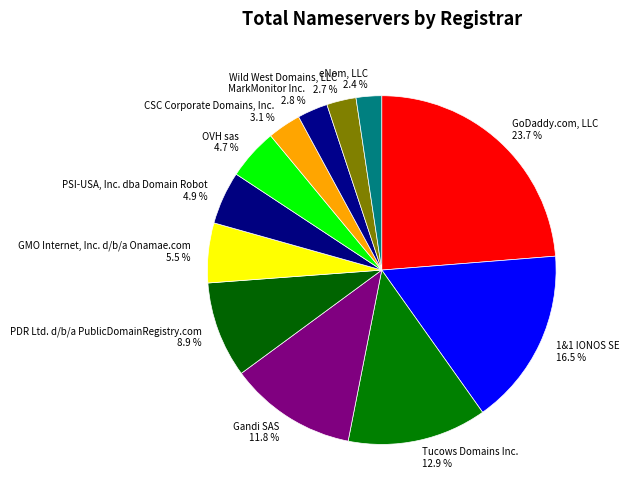

What percentage is the PSI-USA, Inc. dba Domain Robot slice, to the nearest percent?

5%